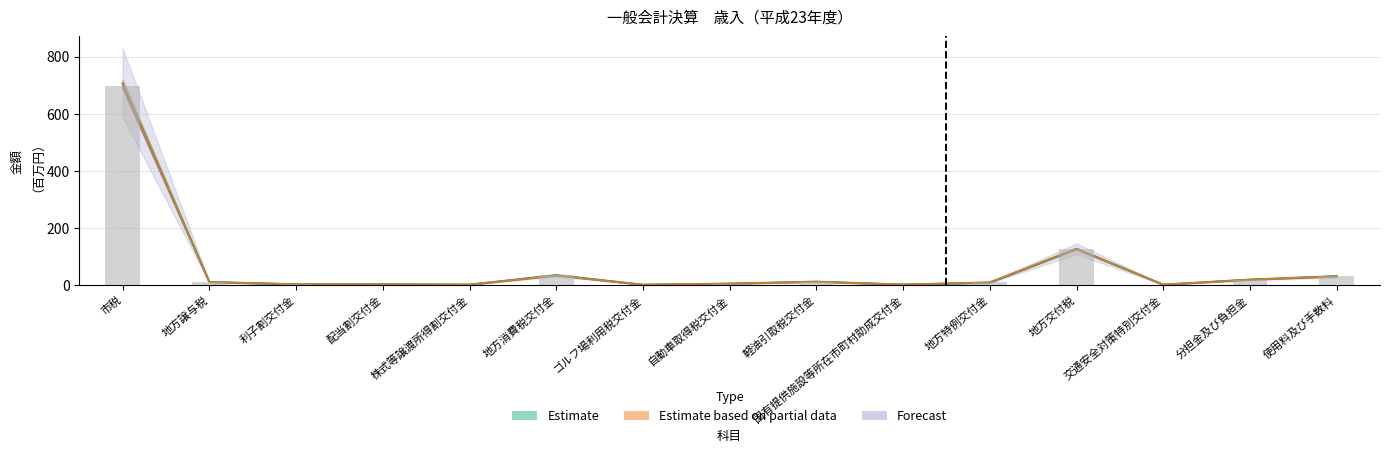

What is the label of the 5th bar from the left?

株式等譲渡所得割交付金